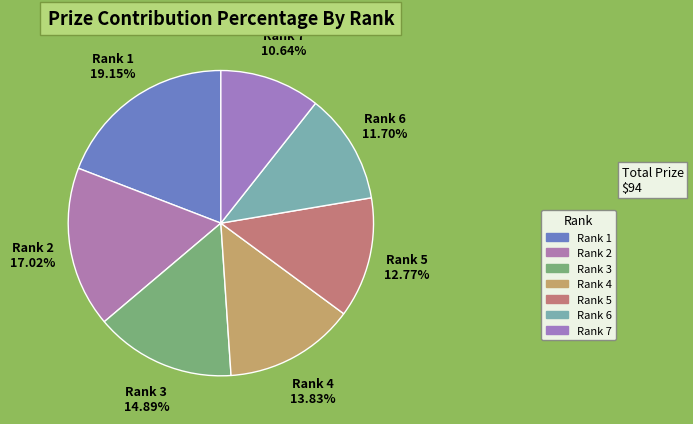

Rank the categories by value from highest to lowest.

Rank 1, Rank 2, Rank 3, Rank 4, Rank 5, Rank 6, Rank 7